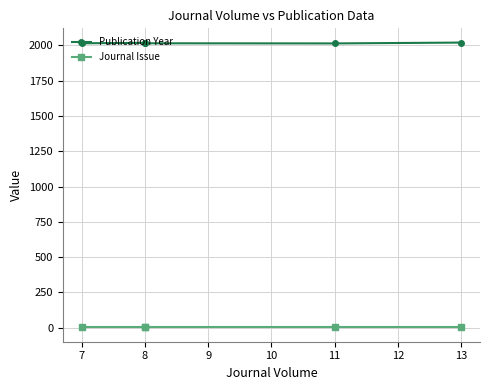

Which series changed the most between 8 and 11?

Publication Year